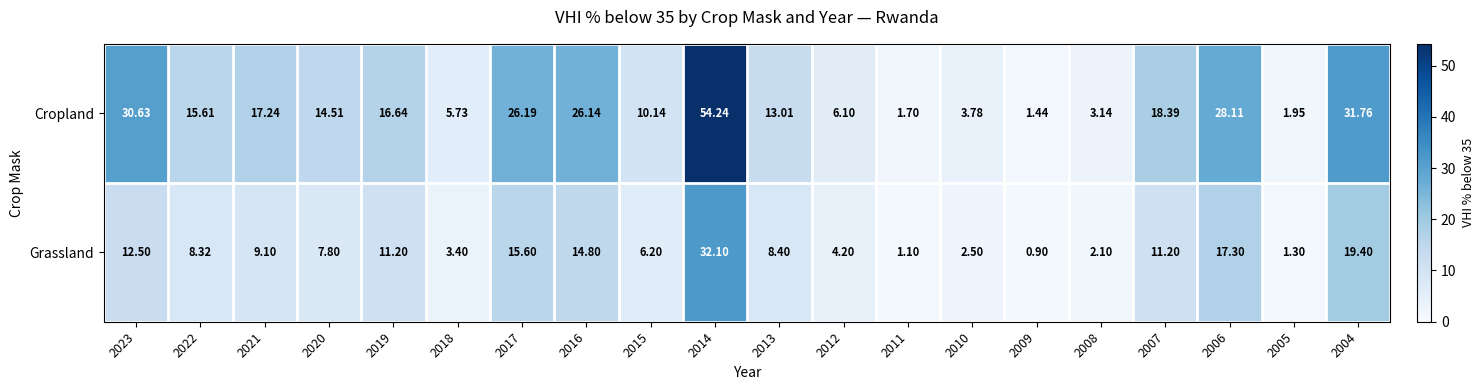

Which series has the largest total across all categories?

Cropland